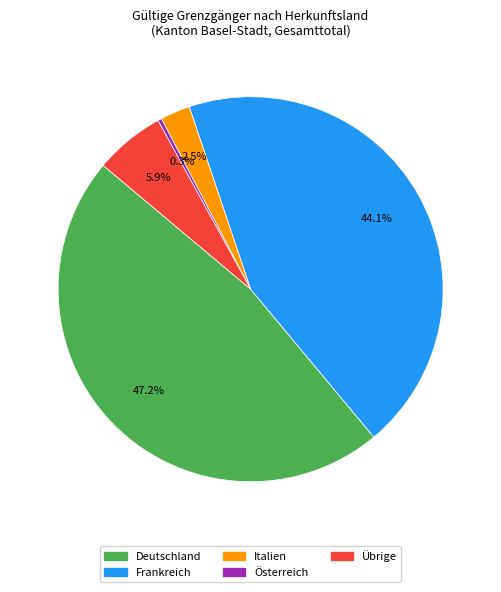

What percentage is the Übrige slice, to the nearest percent?

6%